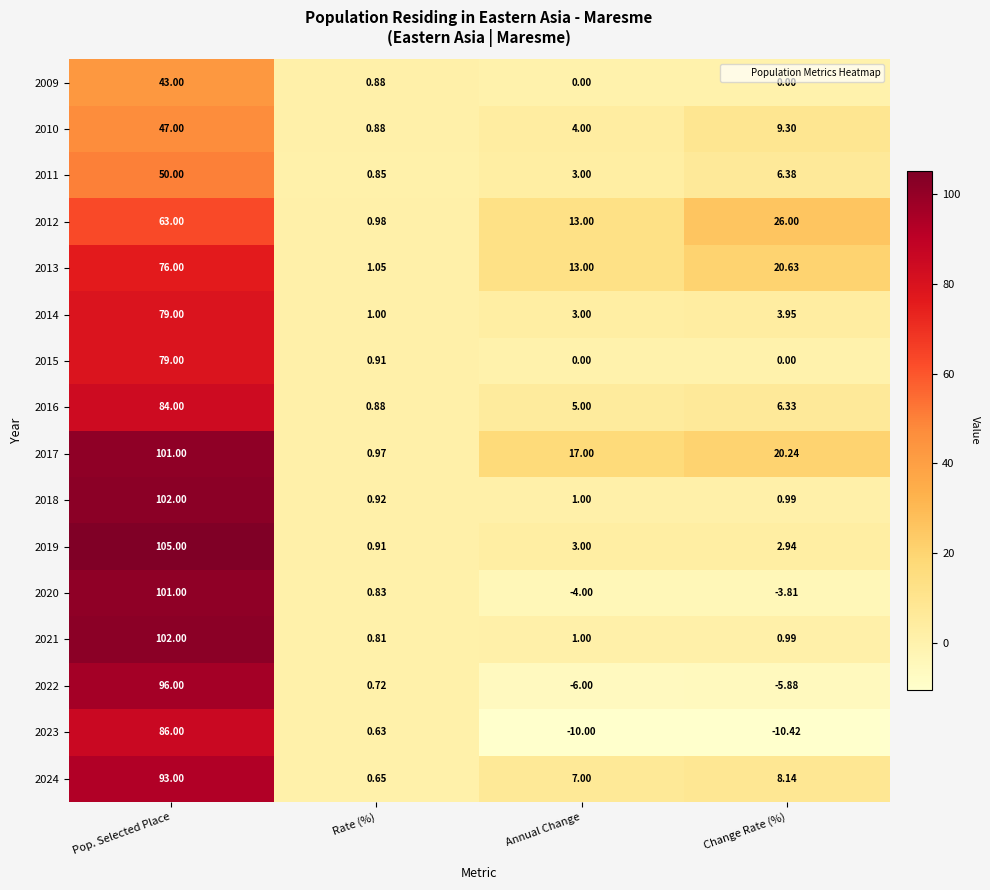

Between Pop. Selected Place and Annual Change, which series saw the biggest shift?

2020